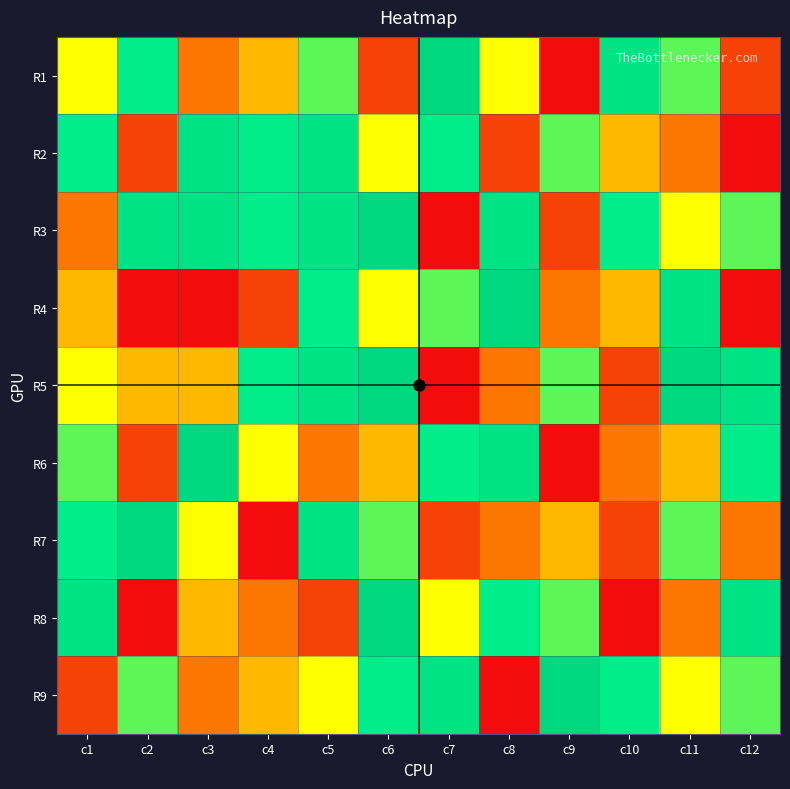

Between c3 and c9, which is larger?

c3